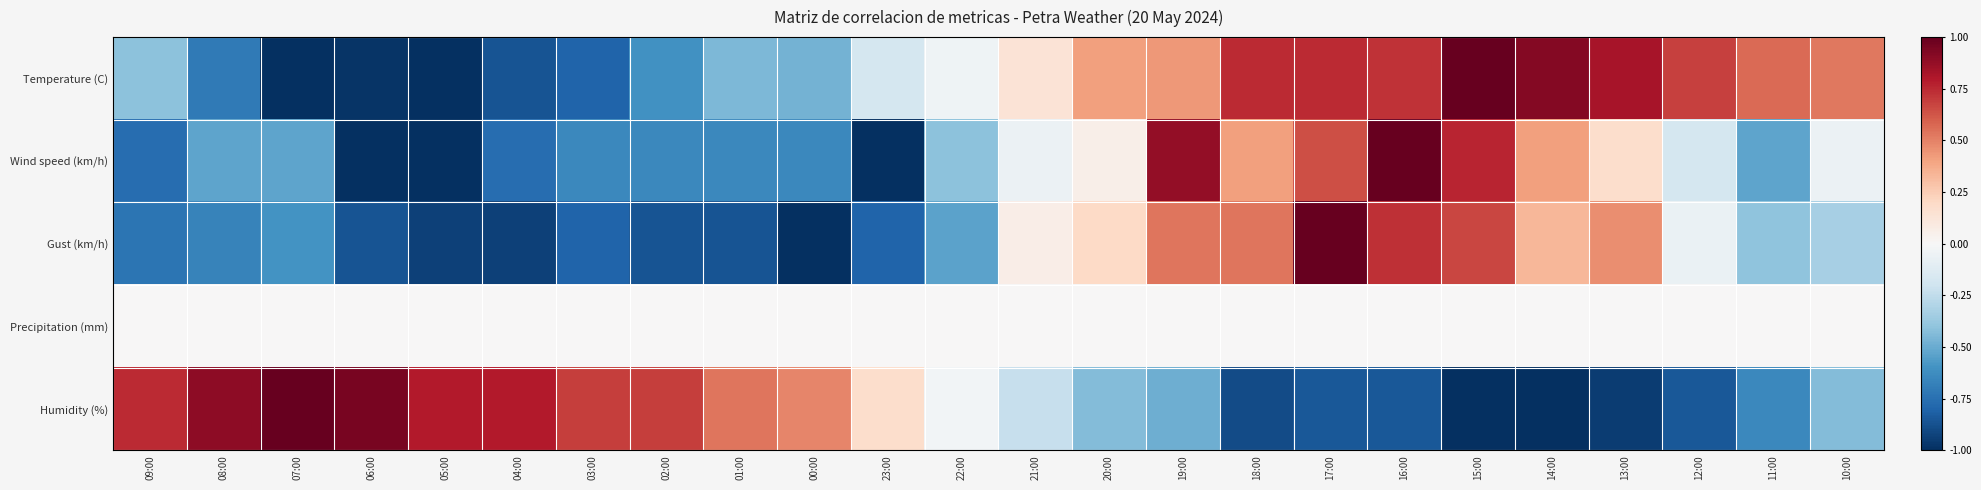

What is the smallest value displayed?

-1.0